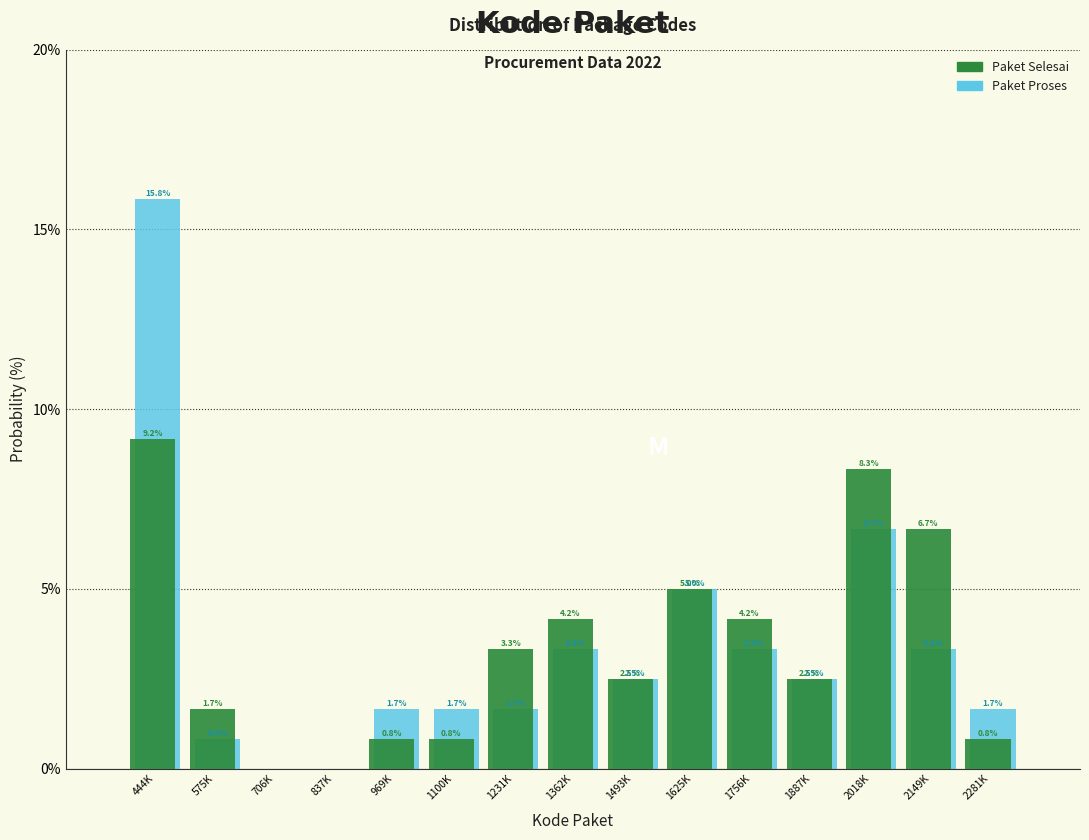

Reading left to right, what are all the values shown in this chart?

Paket Selesai: 444K=9.2	575K=1.7	706K=0.0	837K=0.0	969K=0.8	1100K=0.8	1231K=3.3	1362K=4.2	1493K=2.5	1625K=5.0	1756K=4.2	1887K=2.5	2018K=8.3	2149K=6.7	2281K=0.8
Paket Proses: 444K=15.8	575K=0.8	706K=0.0	837K=0.0	969K=1.7	1100K=1.7	1231K=1.7	1362K=3.3	1493K=2.5	1625K=5.0	1756K=3.3	1887K=2.5	2018K=6.7	2149K=3.3	2281K=1.7